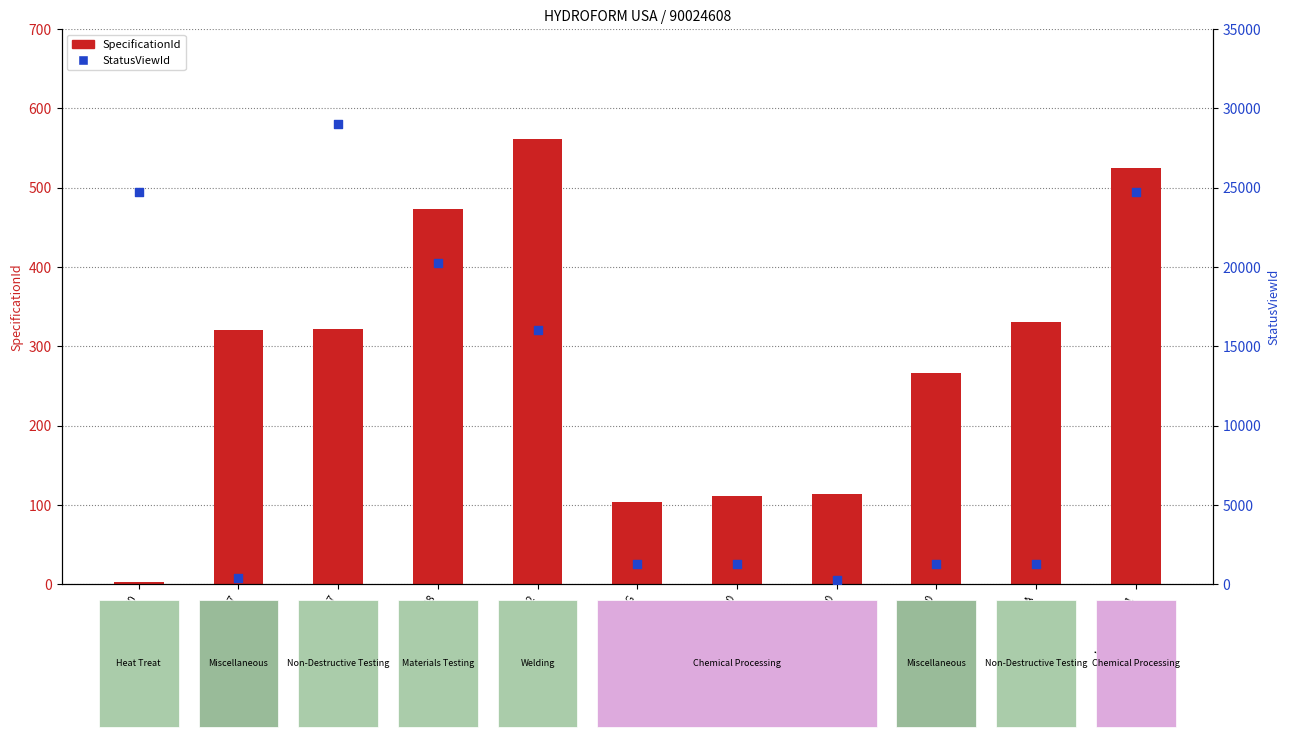

Is the value of StatusViewId at ASTM E8 greater than the value of SpecificationId at ASTM E8?

Yes